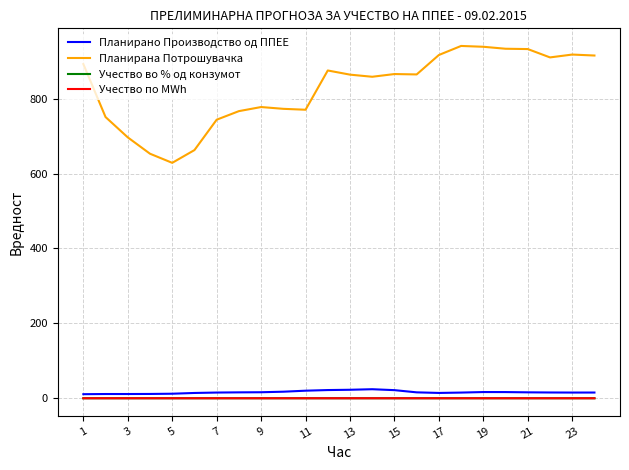

Is this an area chart (filled region under the line)?

No